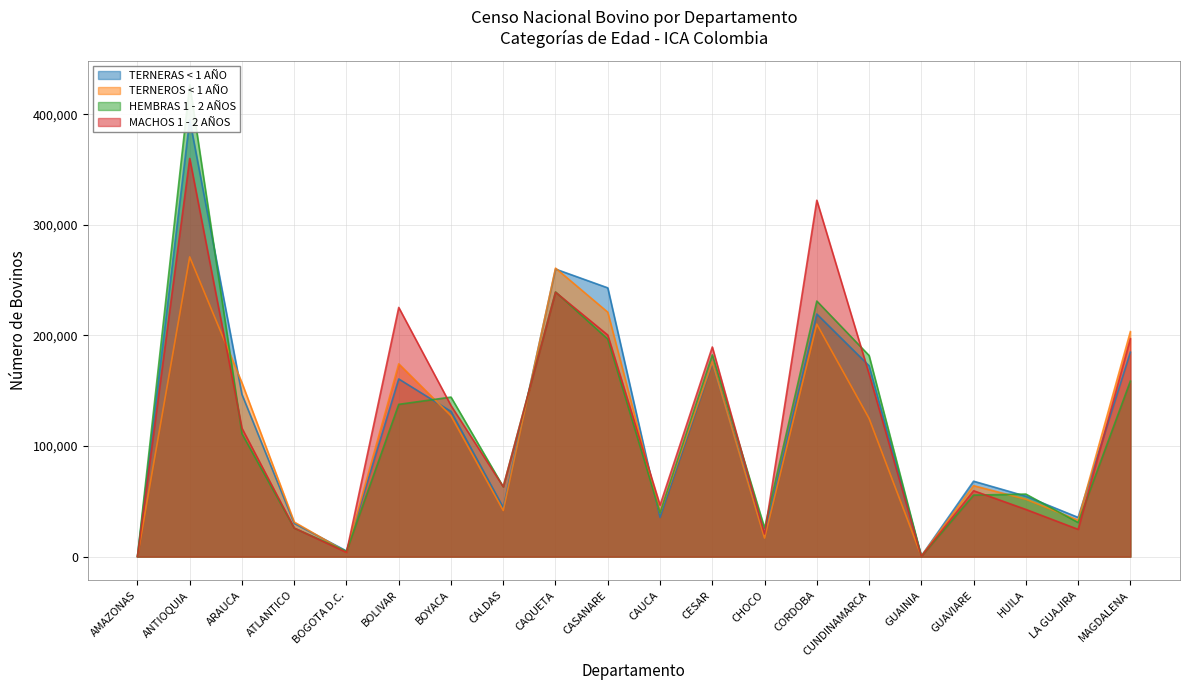

Reading right to left, what are all the values shown in this chart?

TERNERAS < 1 AÑO: 184882	35500	54675	68223	610	172578	219333	19731	174985	35572	243012	259991	44337	131319	160663	5166	30097	146680	394953	87
TERNEROS < 1 AÑO: 203441	32981	51933	64199	564	125005	210195	16844	175826	39644	221020	260869	41714	127357	174324	4130	31327	157166	270973	101
HEMBRAS 1 - 2 AÑOS: 158728	30882	56584	55664	306	181851	231067	25897	182449	39652	196684	239342	63142	144258	137698	4782	25802	111124	426870	139
MACHOS 1 - 2 AÑOS: 197120	24714	42722	59629	344	165228	322203	20479	189550	46571	200338	239097	63225	136601	225300	3927	25910	116112	360018	59